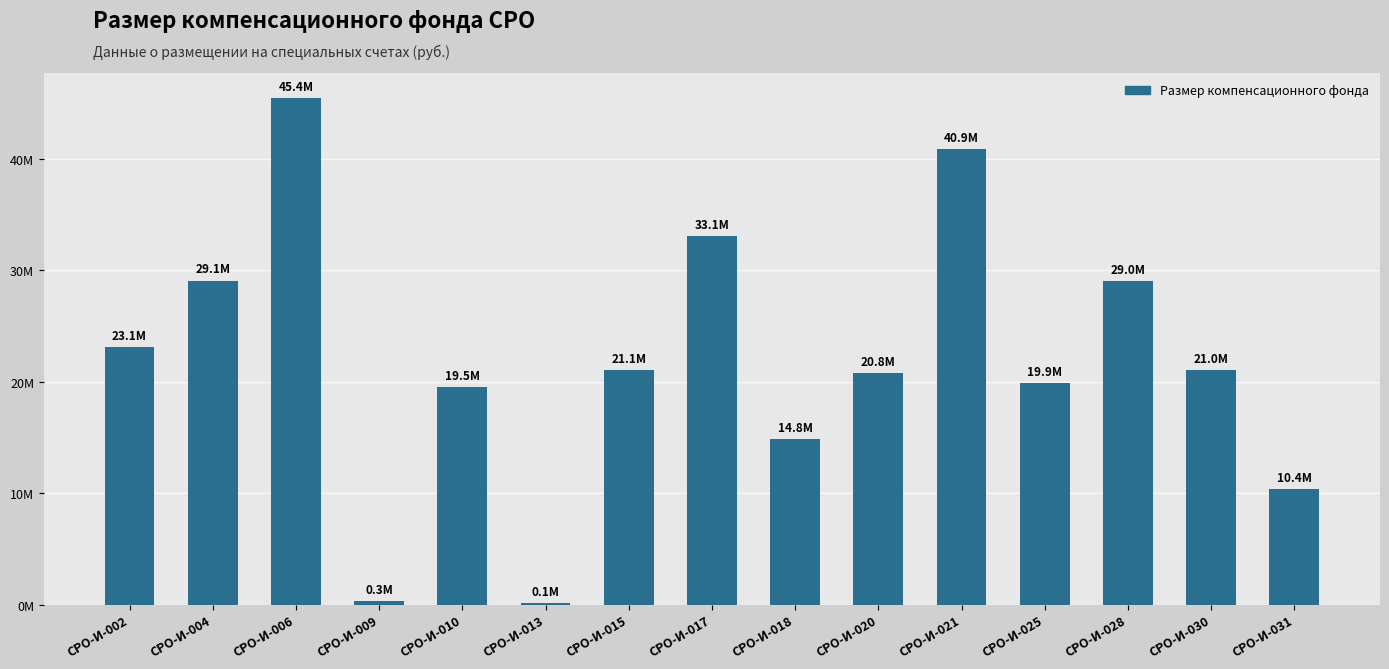

Between СРО-И-002 and СРО-И-006, which is larger?

СРО-И-006